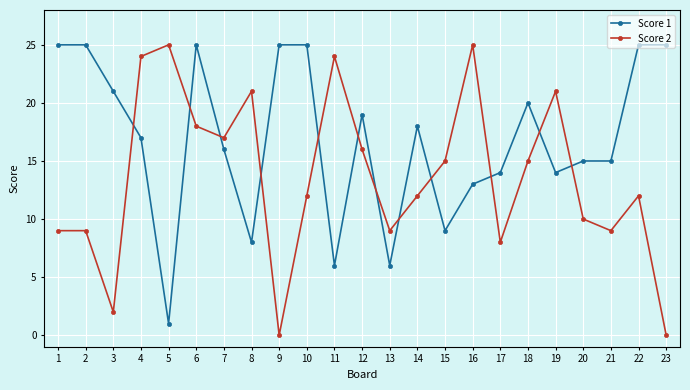

Which series ends up on top after the final intersection of Score 2 and Score 1?

Score 1